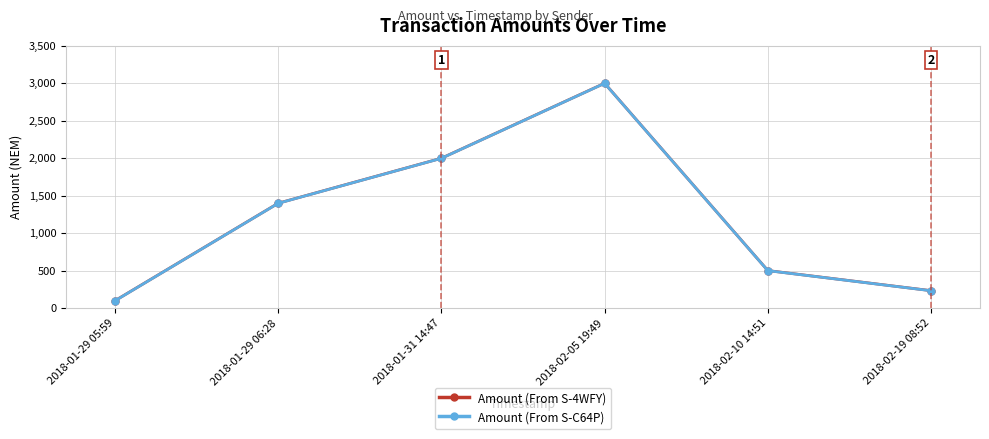

At which category is the sum across all series the highest?

2018-02-05 19:49